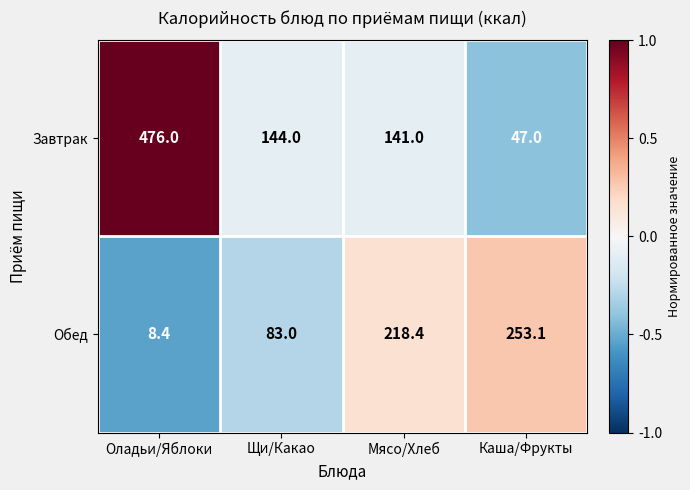

Is the value of Обед at Щи/Какао greater than the value of Завтрак at Мясо/Хлеб?

No